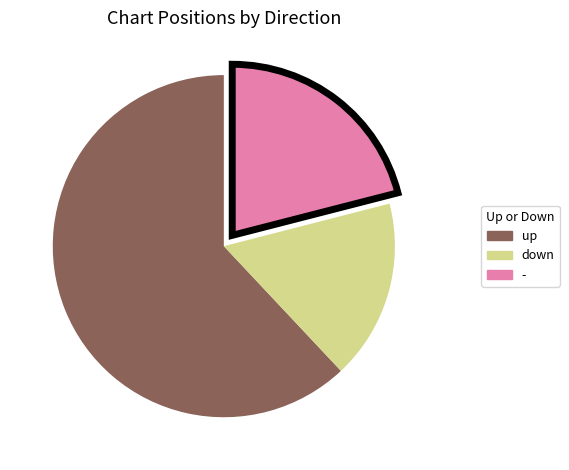

Is it true that - is 33% of the pie?

False